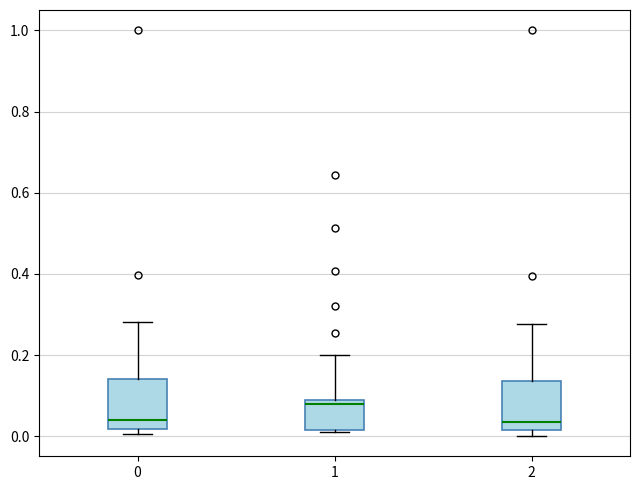

Where is the lower edge of the box at x = 0 on the y-axis? The values are not printed on the chart, so give them approximately, as read against the axis.

0.02